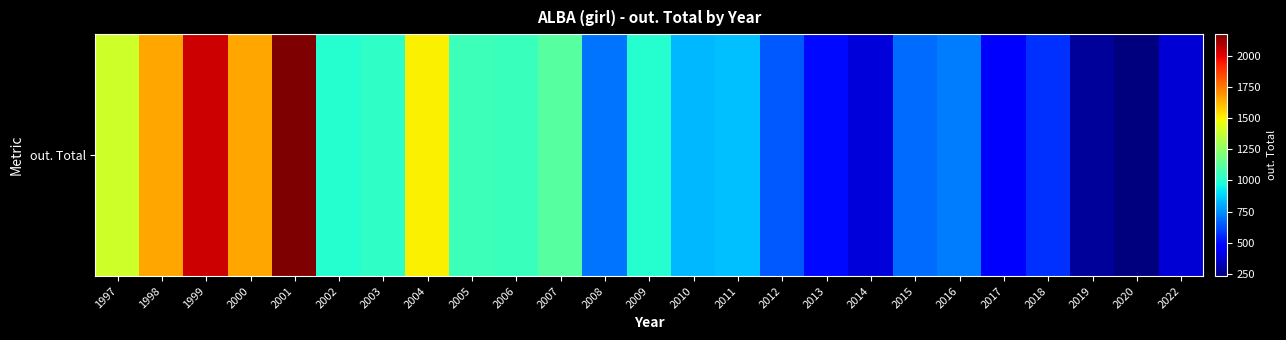

Where does the data first go above 843?

1997